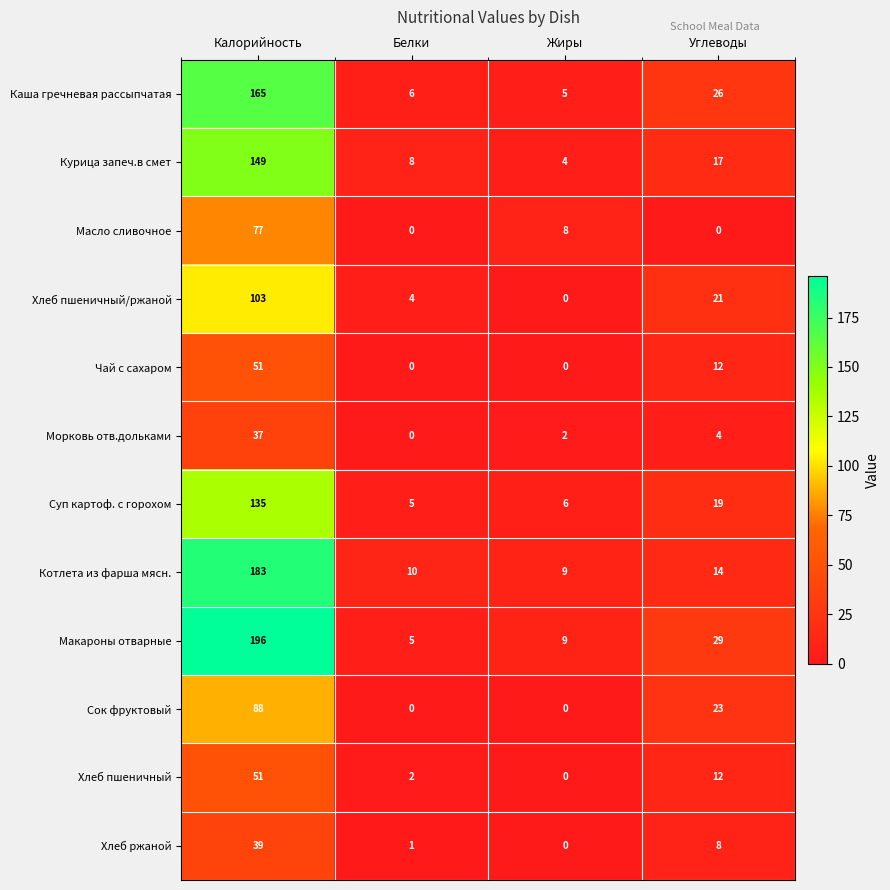

Is it true that Хлеб пшеничный/ржаной equals 177 at Калорийность?

False